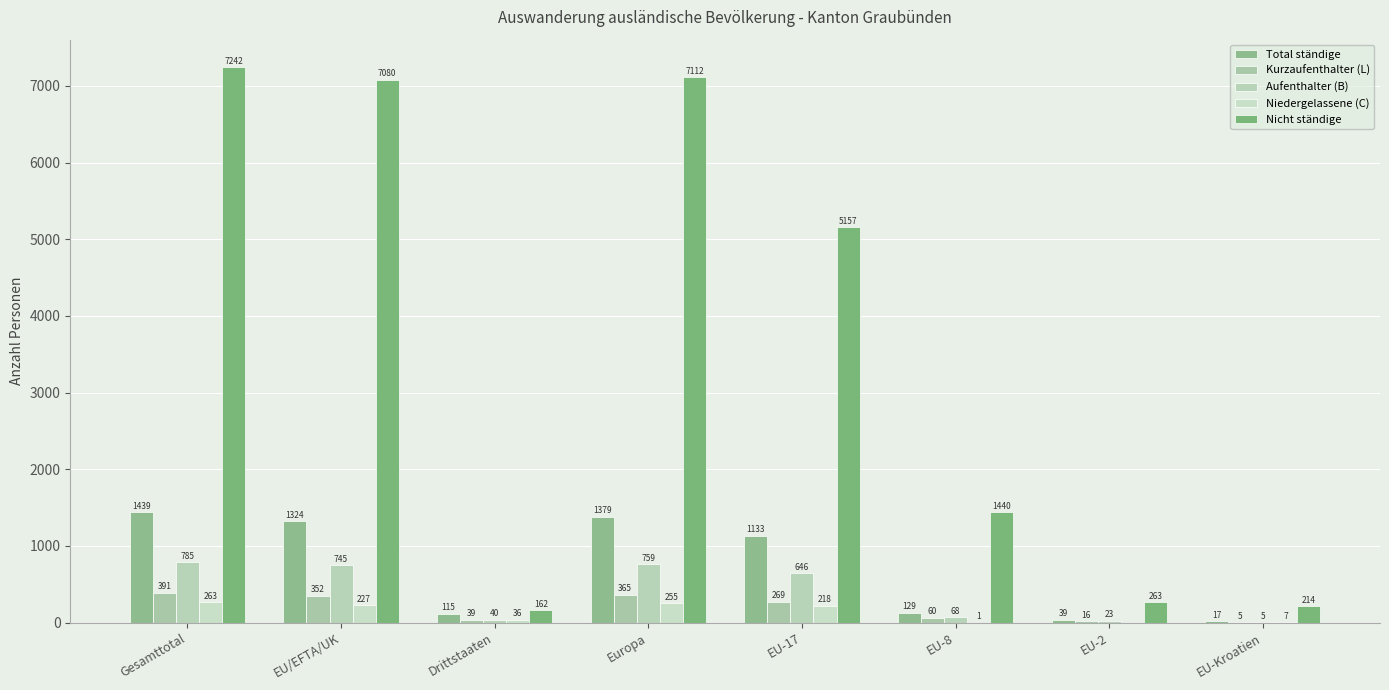

What are all the series names shown in the legend?

Total ständige, Kurzaufenthalter (L), Aufenthalter (B), Niedergelassene (C), Nicht ständige